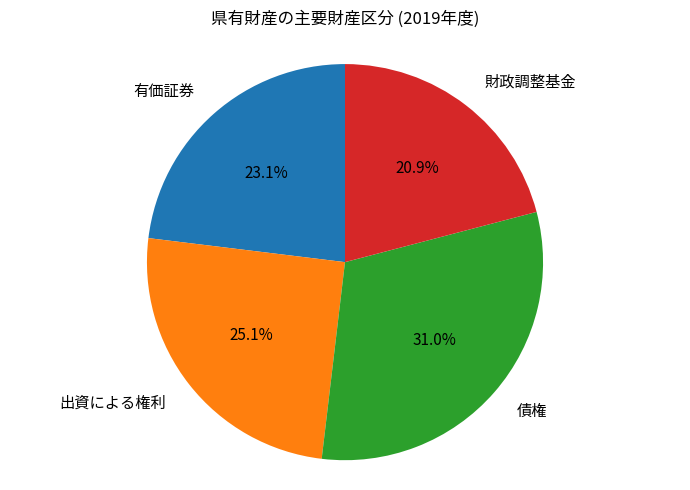

The 出資による権利 slice represents 34% of the pie. True or false?

False